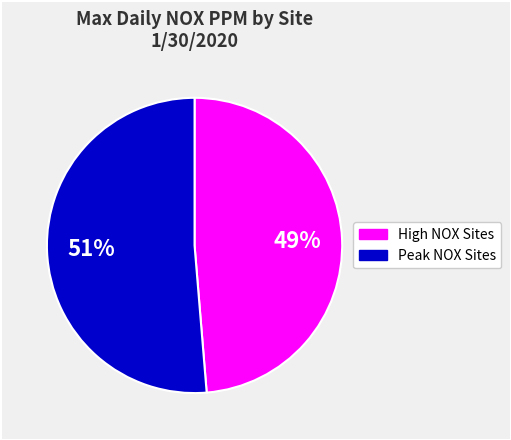

Is there a majority slice in this chart?

Yes